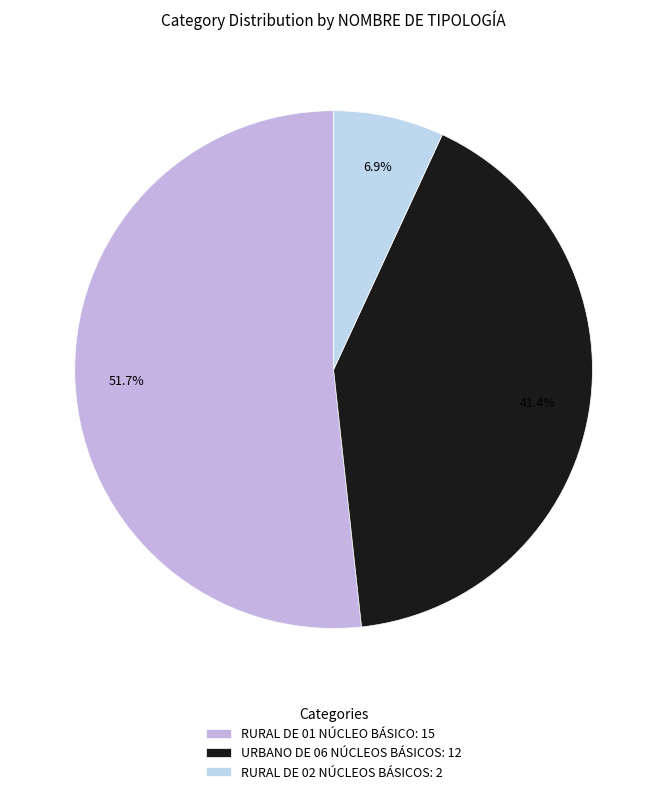

Rank the categories by value from highest to lowest.

RURAL DE 01 NÚCLEO BÁSICO, URBANO DE 06 NÚCLEOS BÁSICOS, RURAL DE 02 NÚCLEOS BÁSICOS